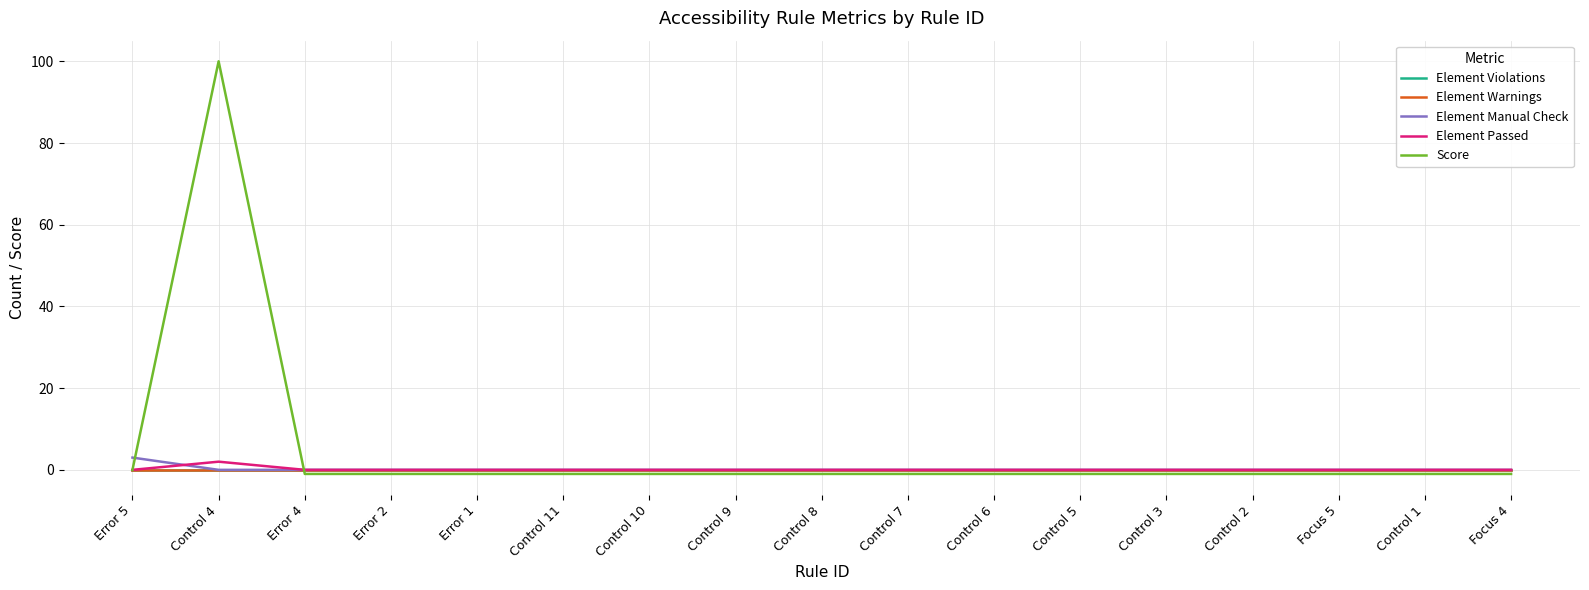

True or false: Element Warnings and Element Passed cross at least once.

False